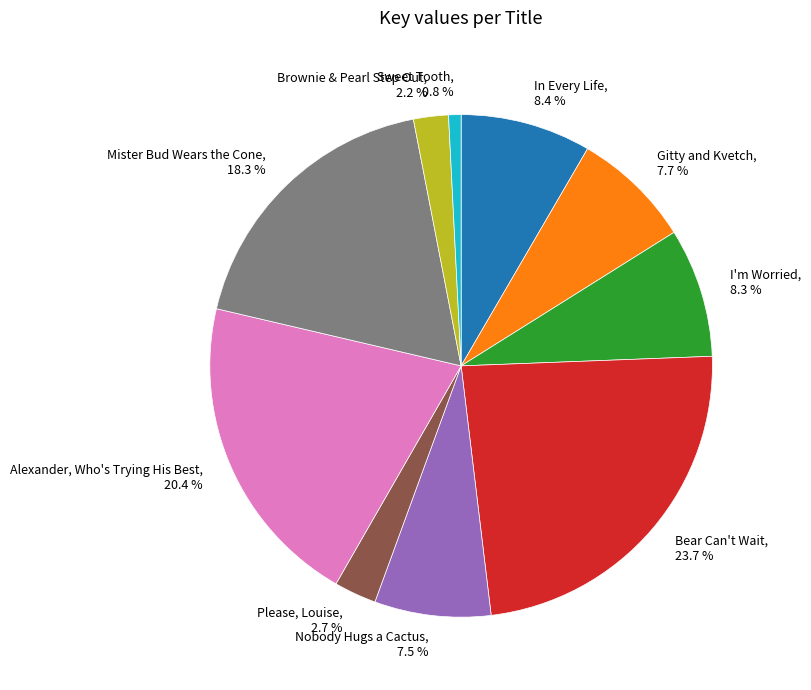

Combined, what portion of the pie is Brownie & Pearl Step Out and In Every Life?

10.6%